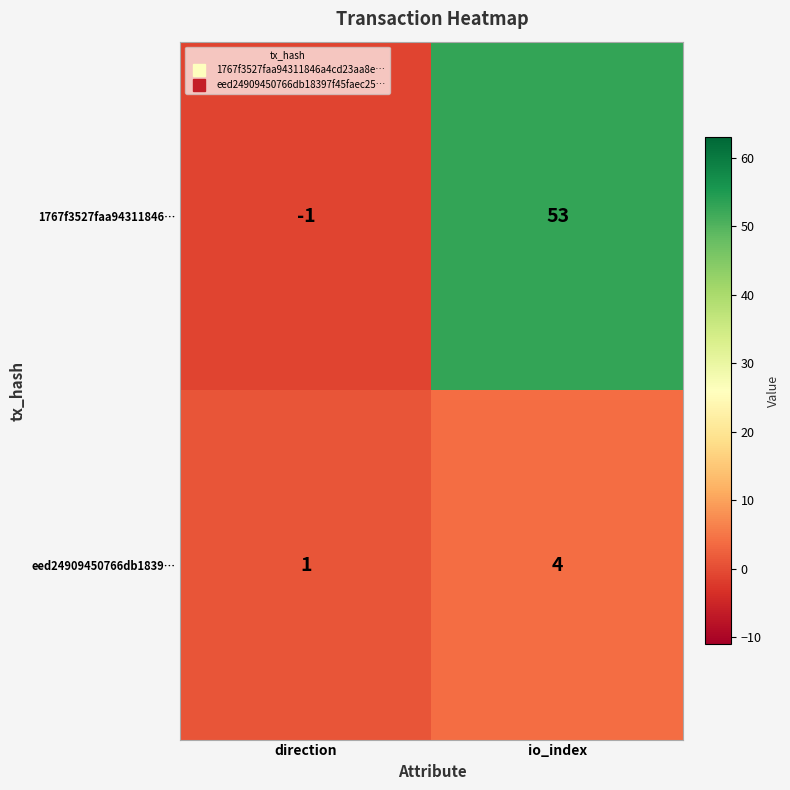

What is the spread (max minus min) of values at io_index?

49